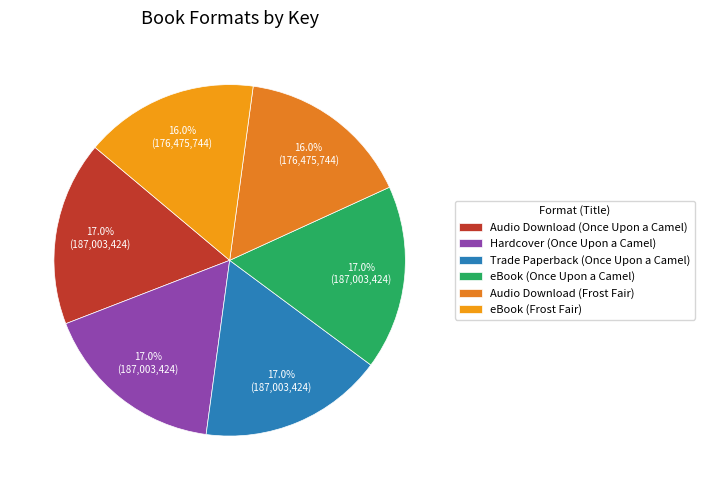

Combined, what portion of the pie is Trade Paperback (Once Upon a Camel) and Audio Download (Frost Fair)?

33.0%